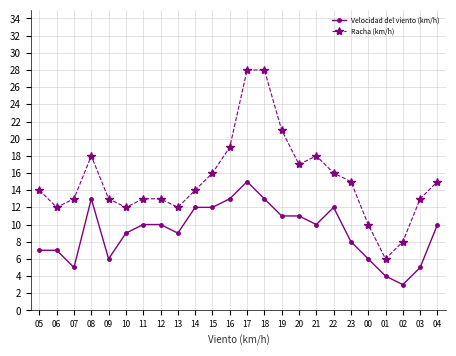

What is the sum of all Racha (km/h) values?

364